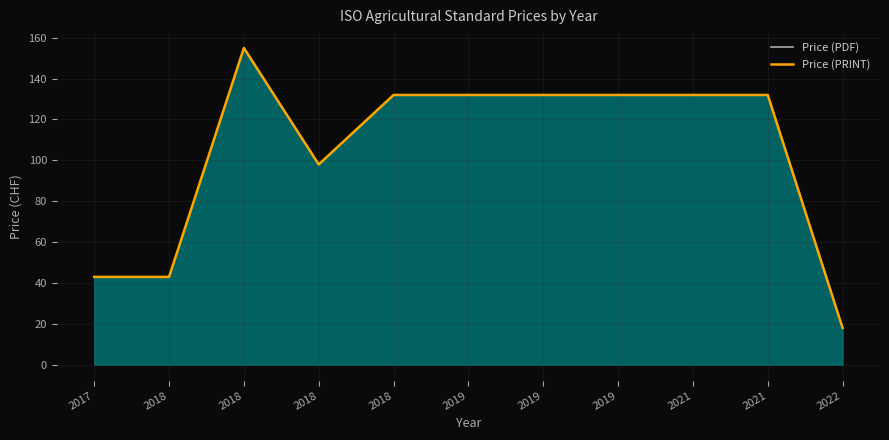

How many points are higher than both their immediate neighbors (excluding endpoints)?

1